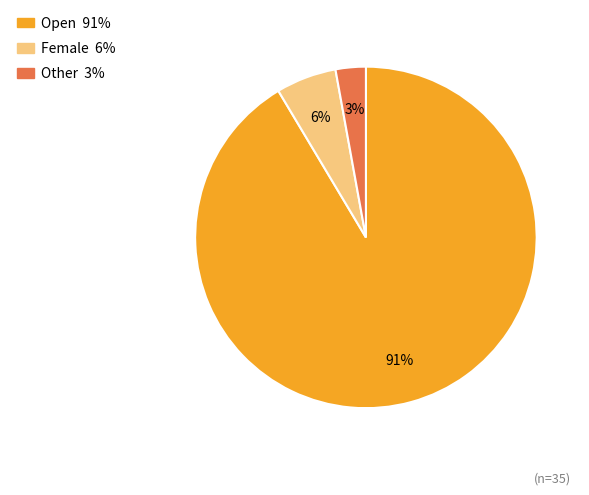

How many slices are in this pie chart?

3